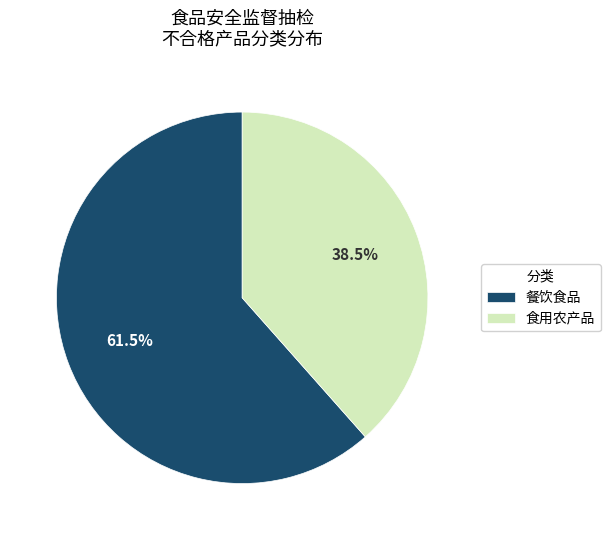

Between 食用农产品 and 餐饮食品, which is larger?

餐饮食品